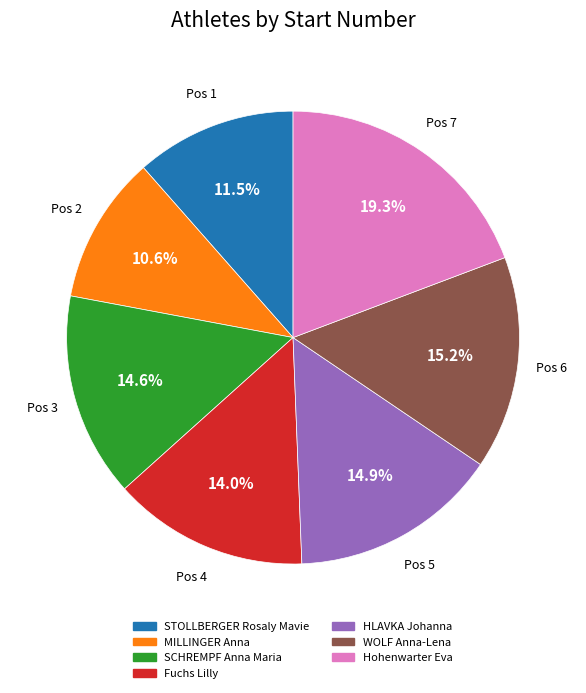

What is the total percentage of Pos 2 and Pos 6?

25.8%